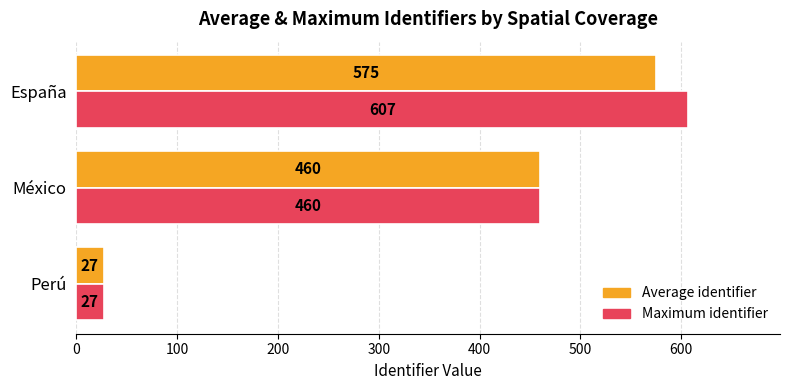

Where is Average identifier nearest to the value 301?

México